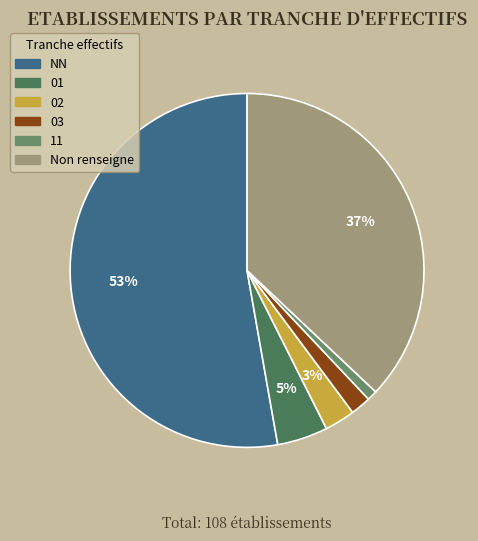

To the nearest percent, what is the average slice percentage?

17%